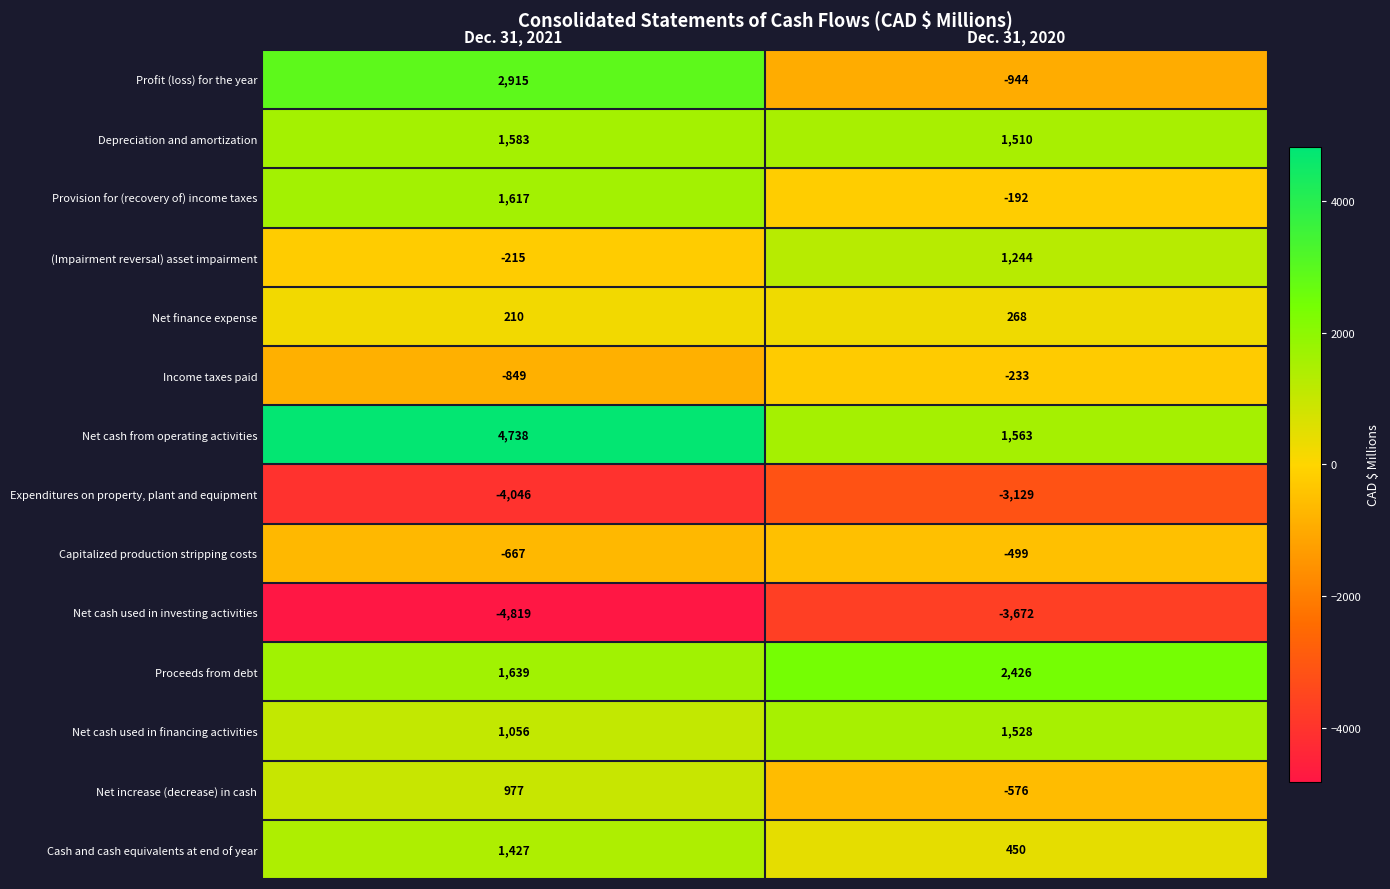

What is the sum of the Net cash used in financing activities values at Dec. 31, 2021 and Dec. 31, 2020?

2584